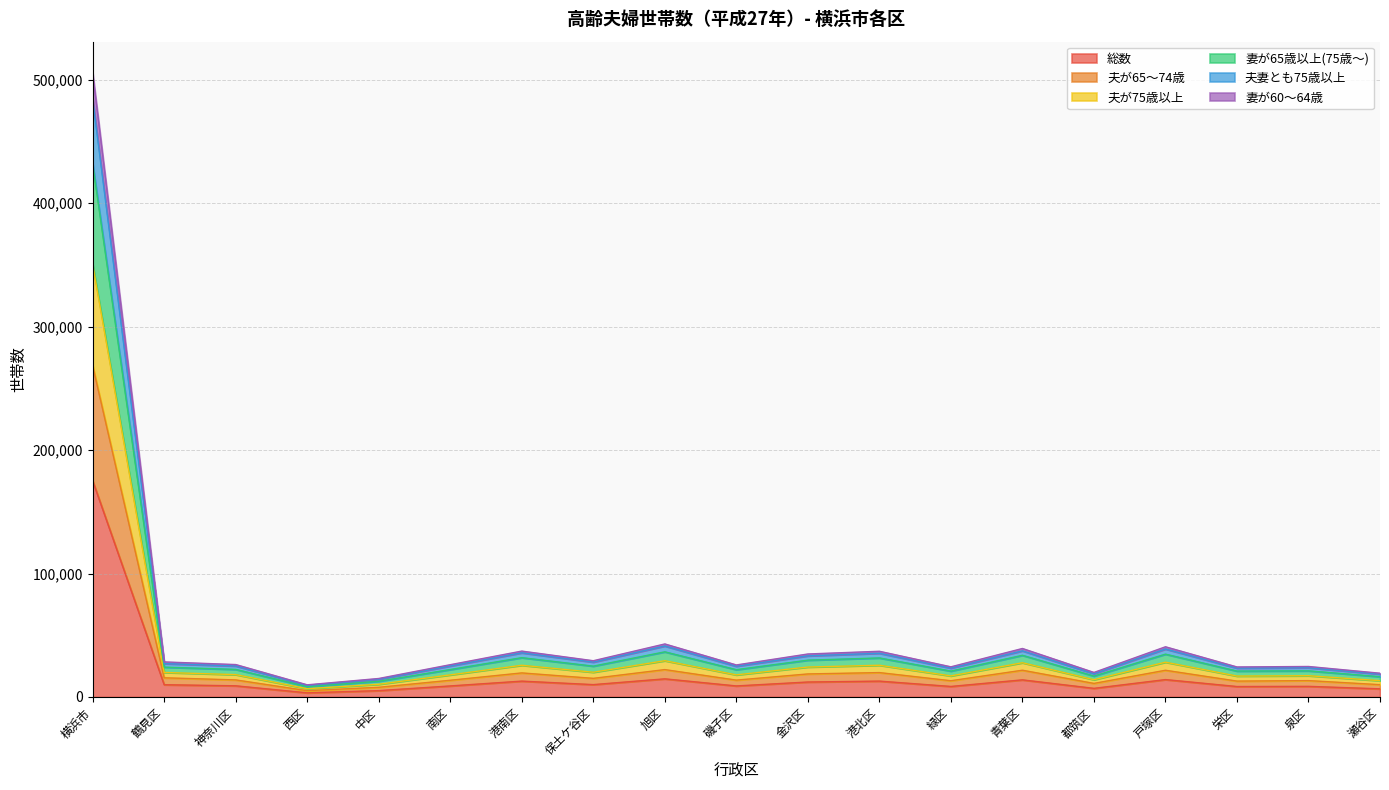

In 夫が65～74歳, how many points are lower than both neighbors (excluding endpoints)?

6